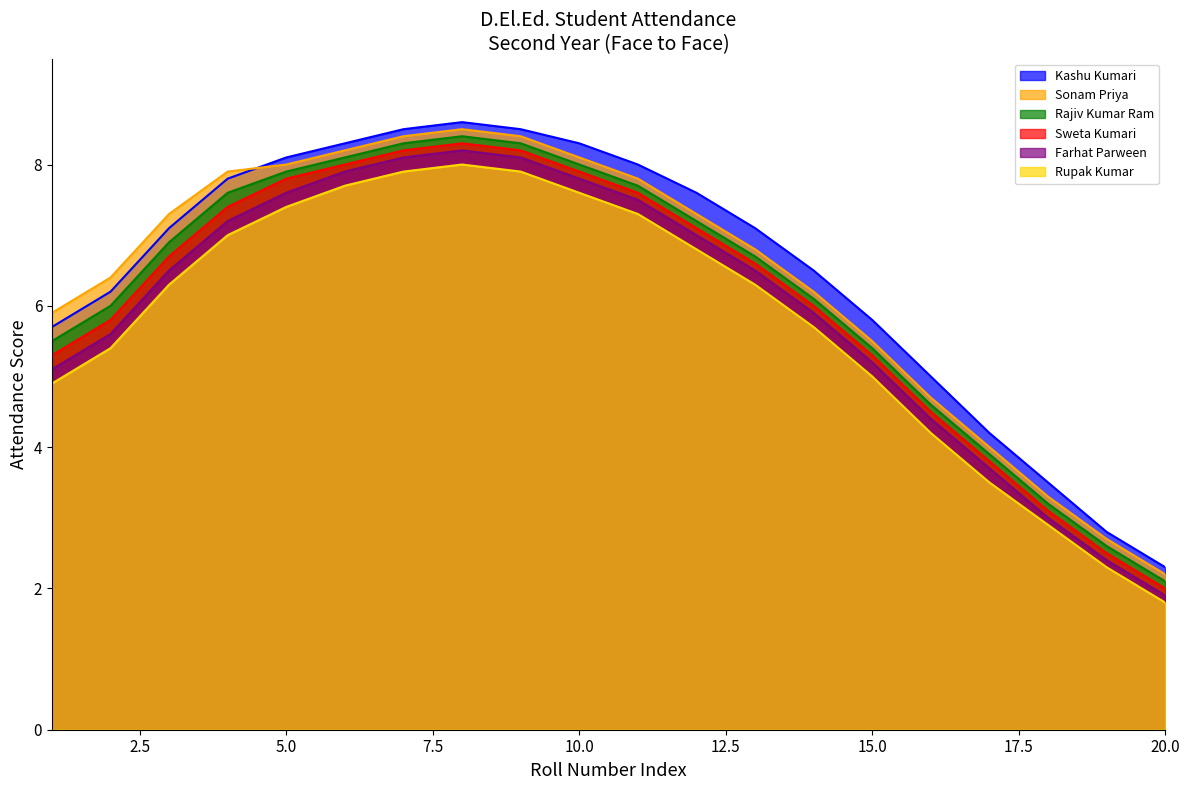

What value does the Kashu Kumari series have at 16?

5.0